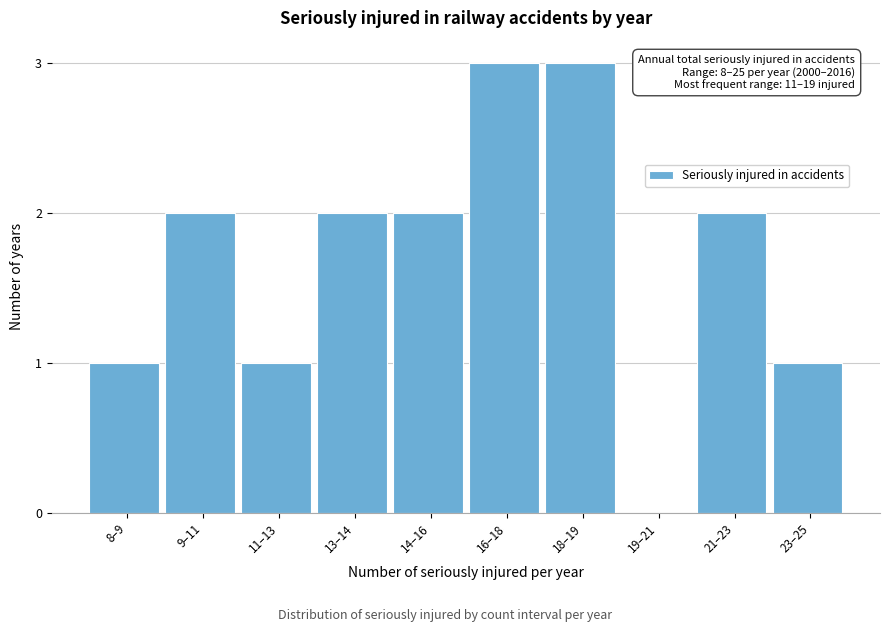

Reading left to right, transcribe all the data shown in this chart.

8–9=1	9–11=2	11–13=1	13–14=2	14–16=2	16–18=3	18–19=3	19–21=0	21–23=2	23–25=1